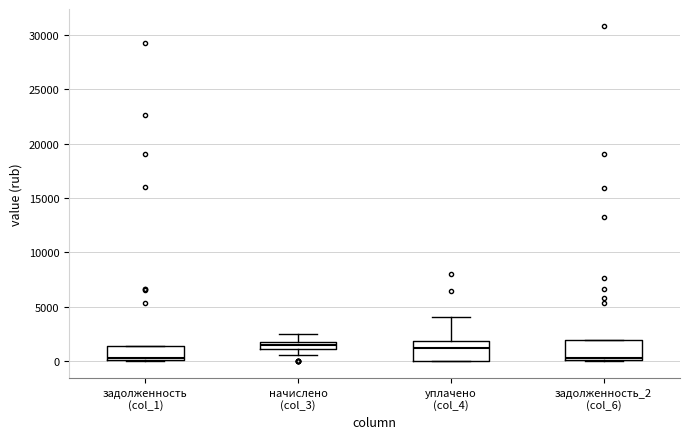

Where is the lower edge of the box for задолженность (col_1) on the y-axis? The values are not printed on the chart, so give them approximately, as read against the axis.

0